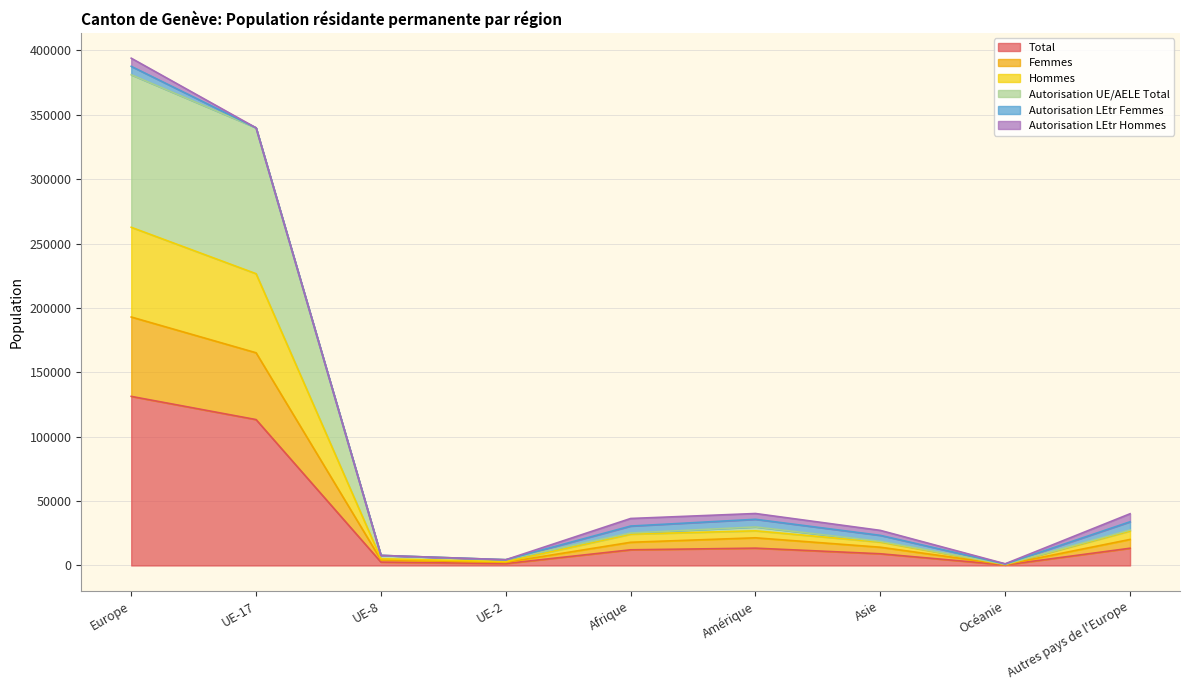

How many data points does each series have?

9